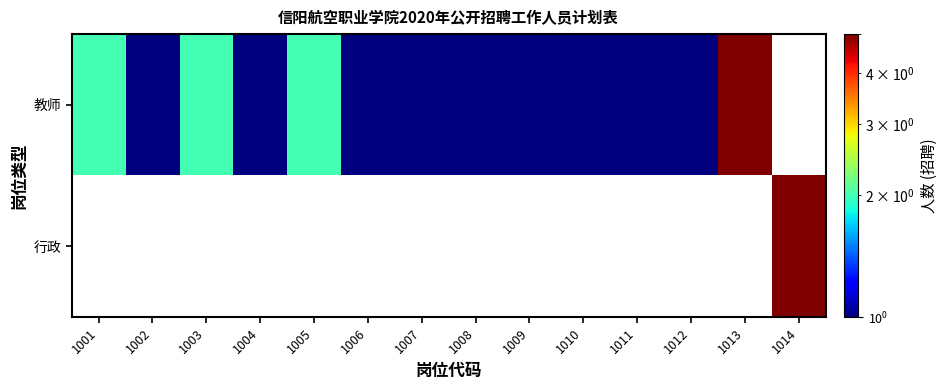

Rank the series by their average value, from highest to lowest.

教师, 行政